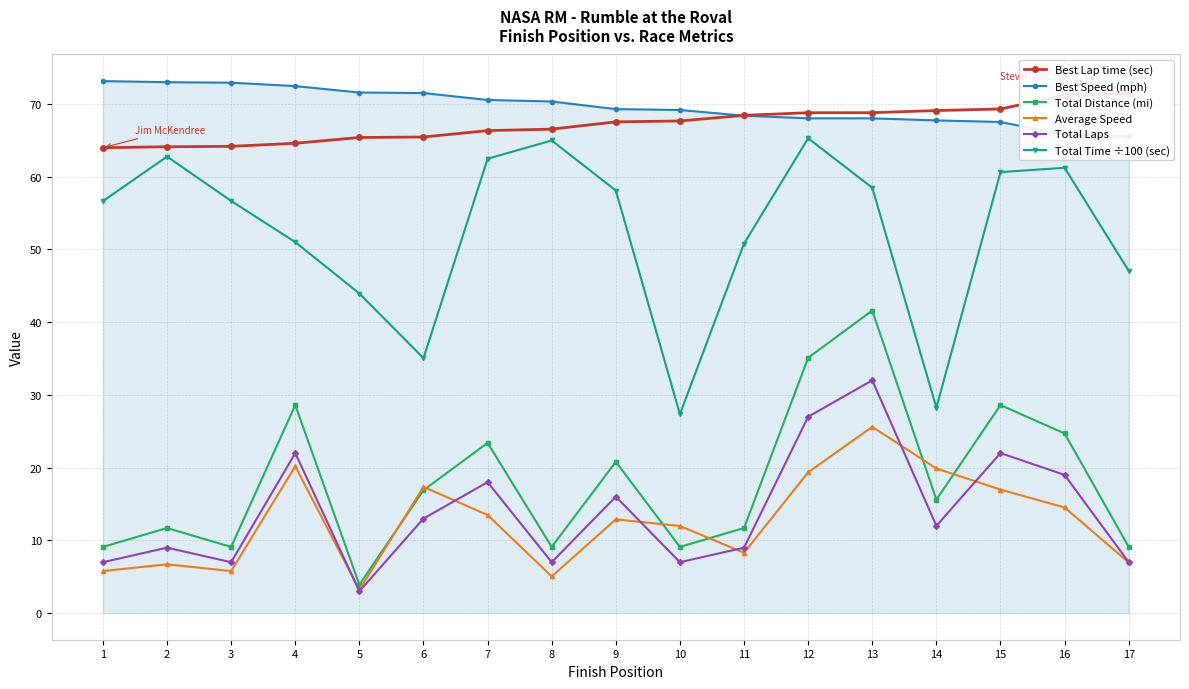

Which has a higher value, 7 or 5?

7